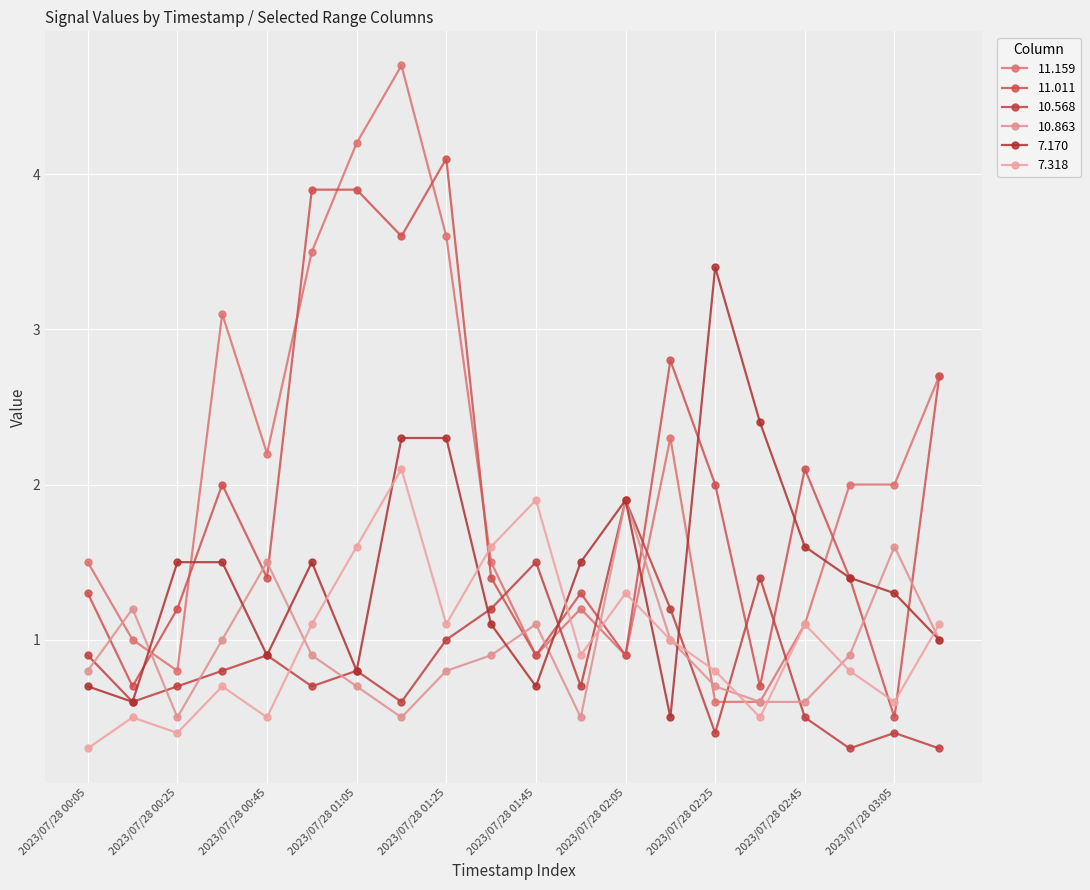

How many values in the 7.318 series are below 1?

10